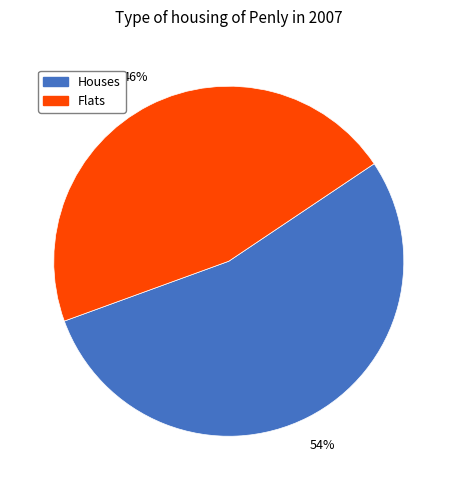

To the nearest percent, what is the difference between the largest and smallest slice percentages?

8%